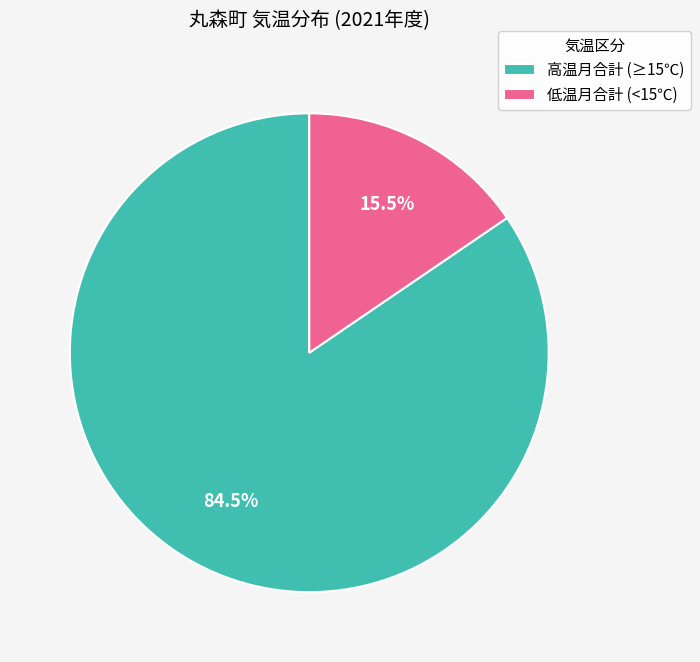

Between 低温月合計 (<15℃) and 高温月合計 (≥15℃), which is larger?

高温月合計 (≥15℃)